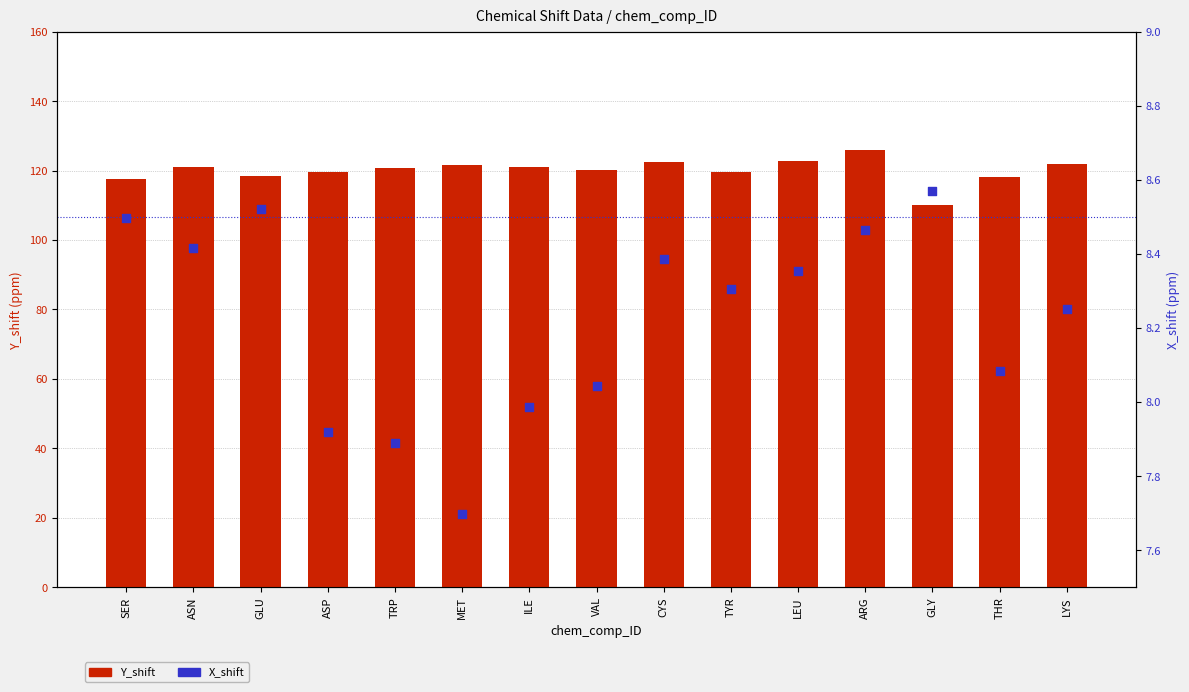

What is the total value across all series at MET?

129.4